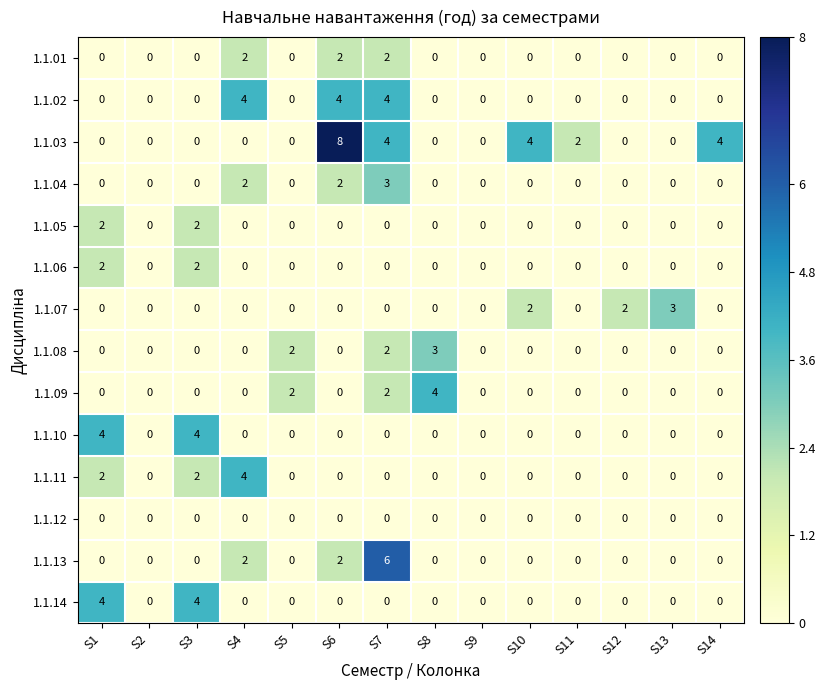

What is the sum of all 1.1.09 values?

8